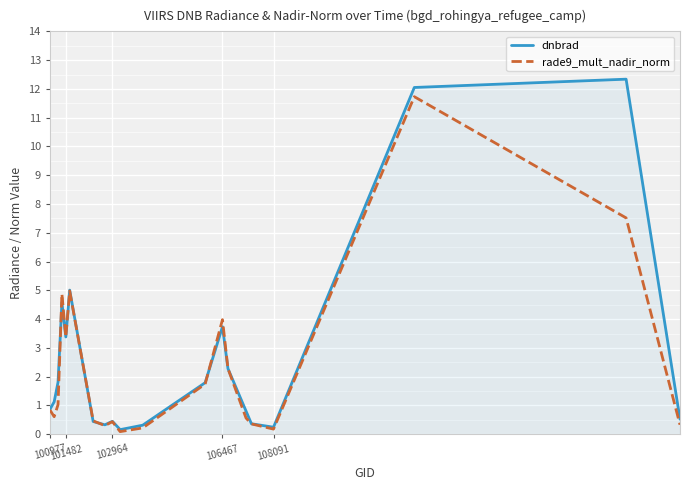

Rank the series by their maximum value, from highest to lowest.

dnbrad, rade9_mult_nadir_norm